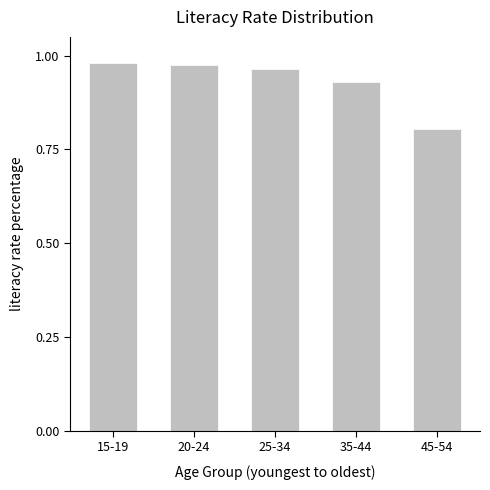

What is the label of the 2nd bar from the right?

35-44